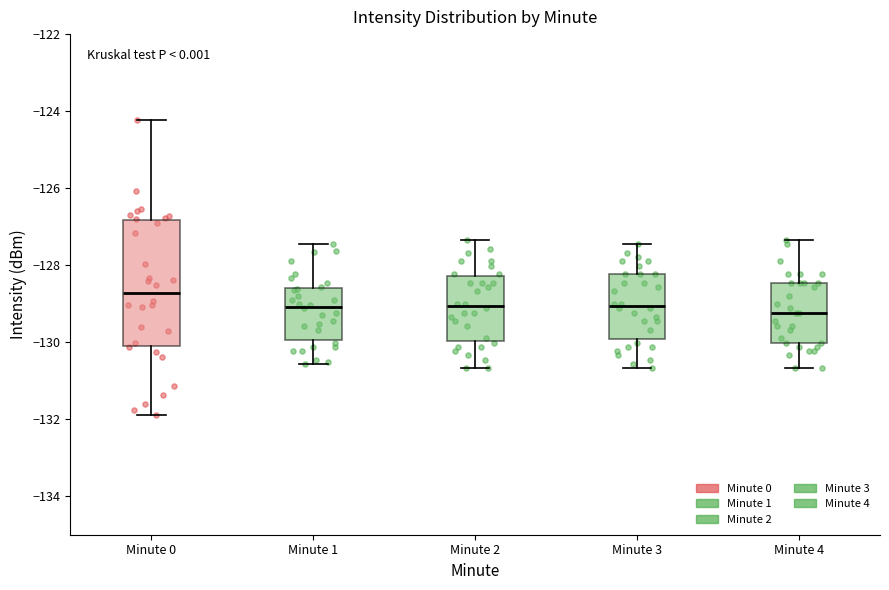

Reading left to right, read every box against the y-axis: the position of its median line, the range the box covers, and the ends of its whiskers. The values are not printed on the chart, so give them approximately, as read against the axis.

Minute 0: median -128.8, box -130.0 to -126.8, whiskers -131.8 to -124.2
Minute 1: median -129.0, box -130.0 to -128.6, whiskers -130.6 to -127.4
Minute 2: median -129.0, box -130.0 to -128.2, whiskers -130.6 to -127.4
Minute 3: median -129.0, box -130.0 to -128.2, whiskers -130.6 to -127.4
Minute 4: median -129.2, box -130.0 to -128.4, whiskers -130.6 to -127.4